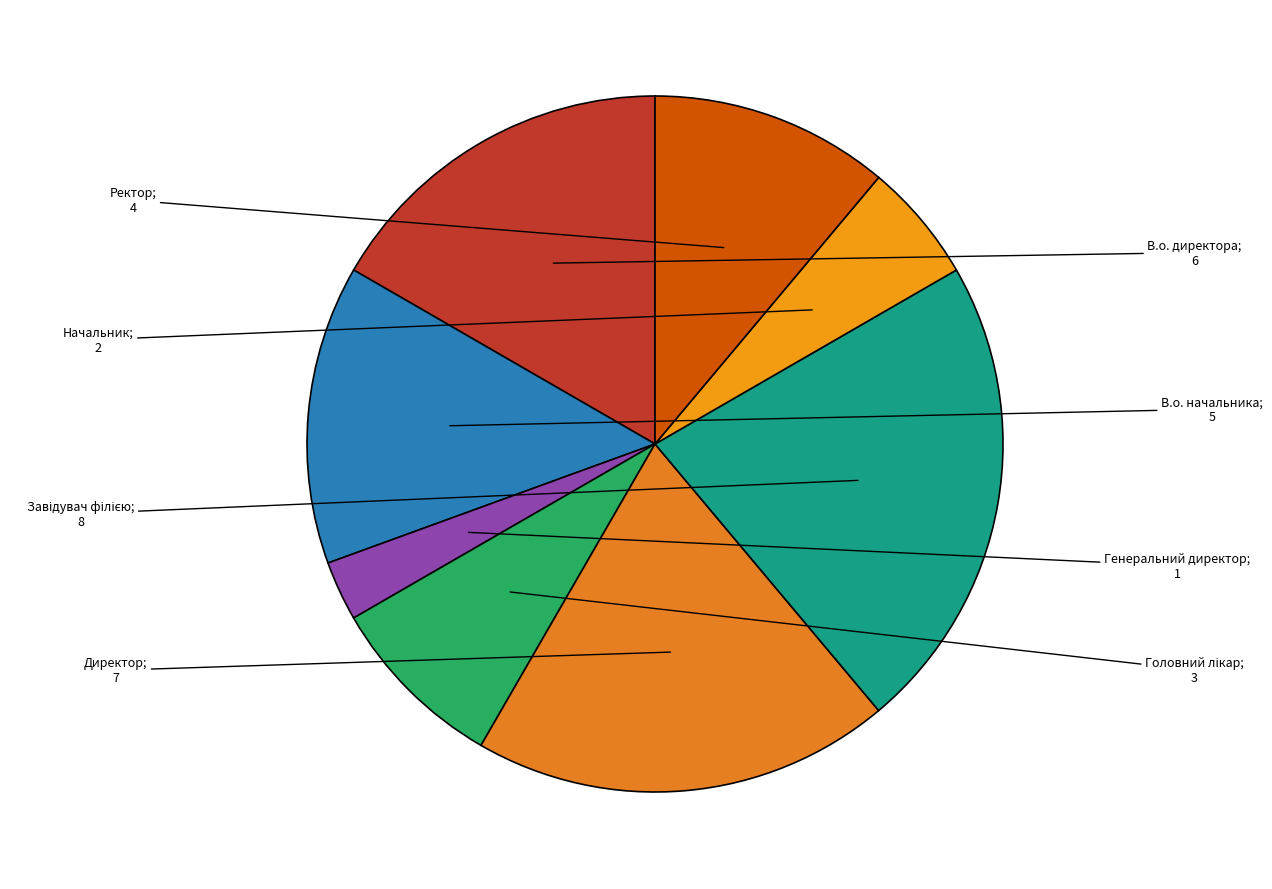

Rank the categories by value from highest to lowest.

Завідувач філією, Директор, В.о. директора, В.о. начальника, Ректор, Головний лікар, Начальник, Генеральний директор